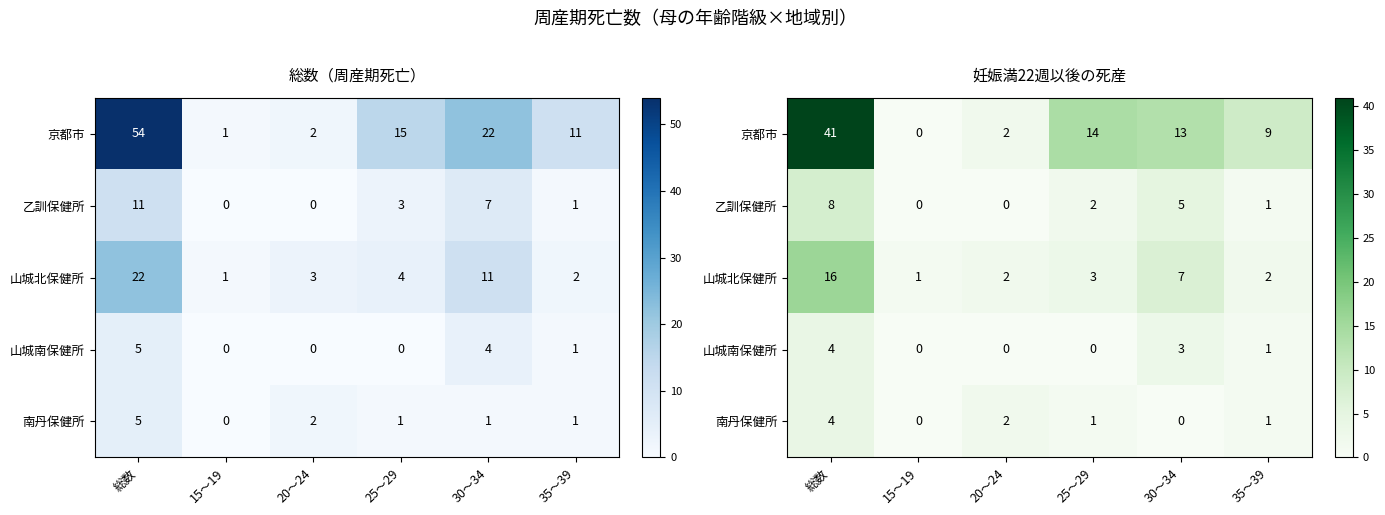

Which has a higher value, 20～24 or 35～39?

35～39